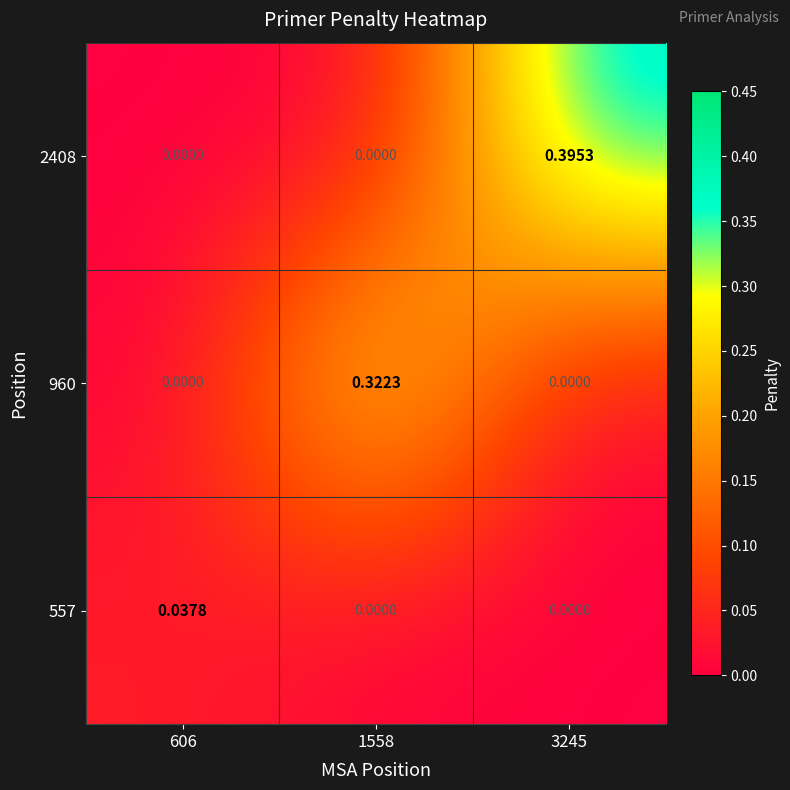

Is the value of 2408 at 3245 greater than the value of 557 at 606?

Yes